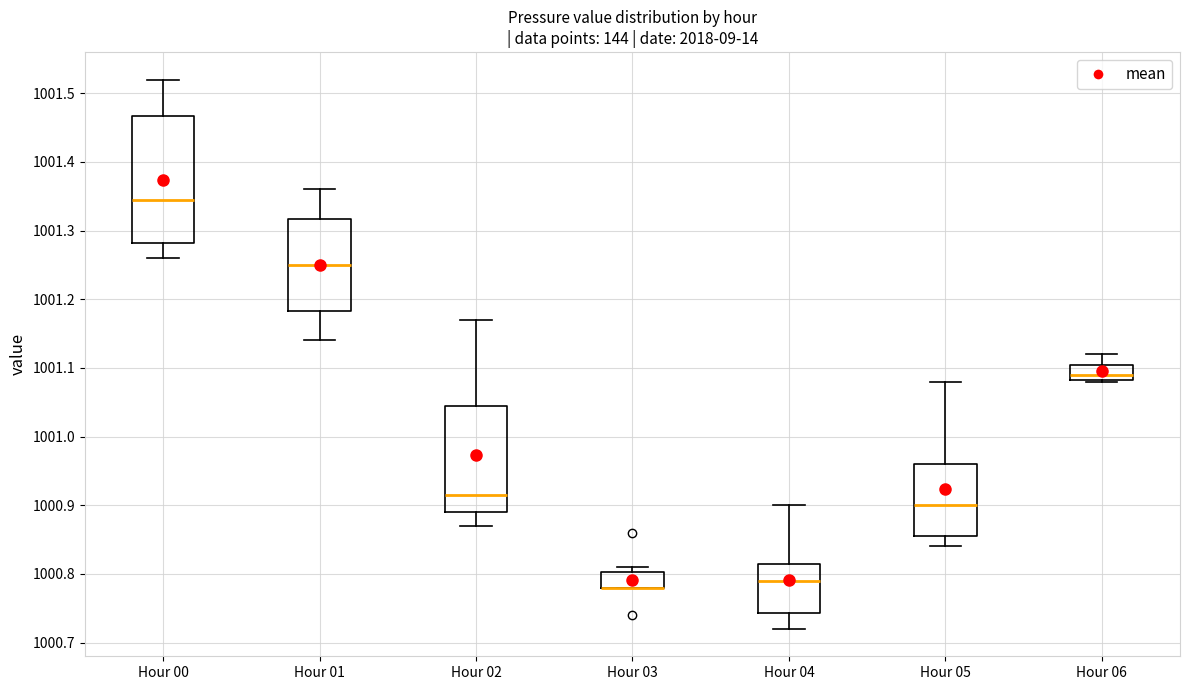

Reading left to right, transcribe this box plot: for each box, give where its median line is, the range the box spans, and where its two whiskers end, as read against the y-axis. The values are not printed on the chart, so give them approximately, as read against the axis.

Hour 00: median 1001.35, box 1001.28 to 1001.47, whiskers 1001.26 to 1001.52
Hour 01: median 1001.25, box 1001.18 to 1001.32, whiskers 1001.14 to 1001.36
Hour 02: median 1000.92, box 1000.89 to 1001.05, whiskers 1000.87 to 1001.17
Hour 03: median 1000.78 (drawn on the box's lower edge), box 1000.78 to 1000.80, whiskers 1000.78 to 1000.81
Hour 04: median 1000.79, box 1000.74 to 1000.82, whiskers 1000.72 to 1000.90
Hour 05: median 1000.90, box 1000.86 to 1000.96, whiskers 1000.84 to 1001.08
Hour 06: median 1001.09, box 1001.08 to 1001.11, whiskers 1001.08 to 1001.12